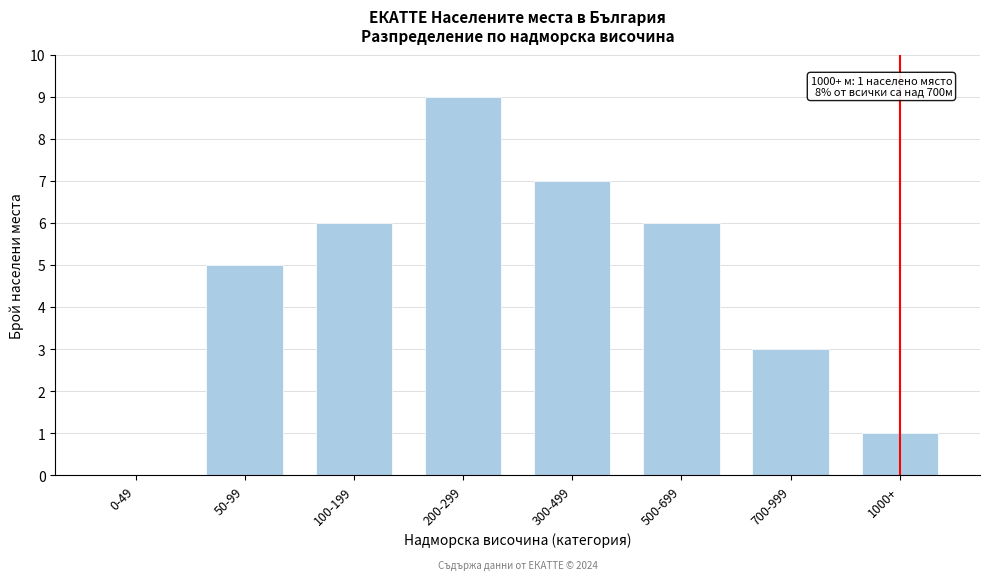

Reading right to left, transcribe all the data shown in this chart.

1000+=1	700-999=3	500-699=6	300-499=7	200-299=9	100-199=6	50-99=5	0-49=0